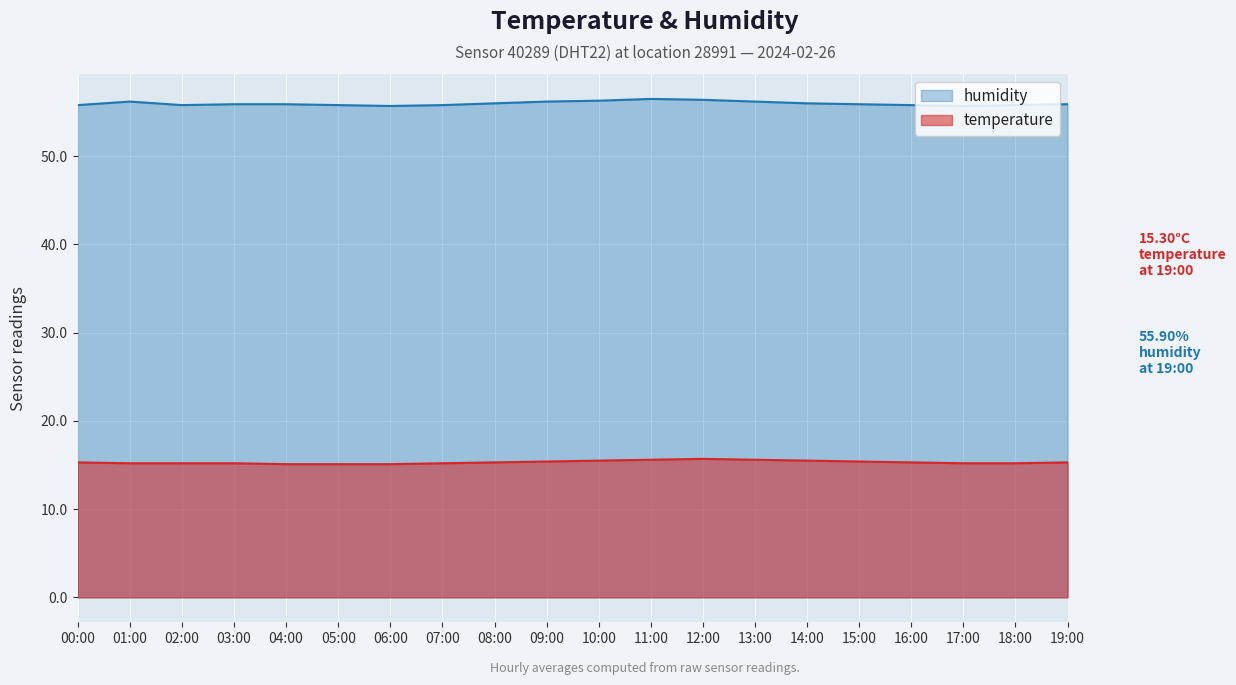

At how many categories does at least one series exceed 35?

20